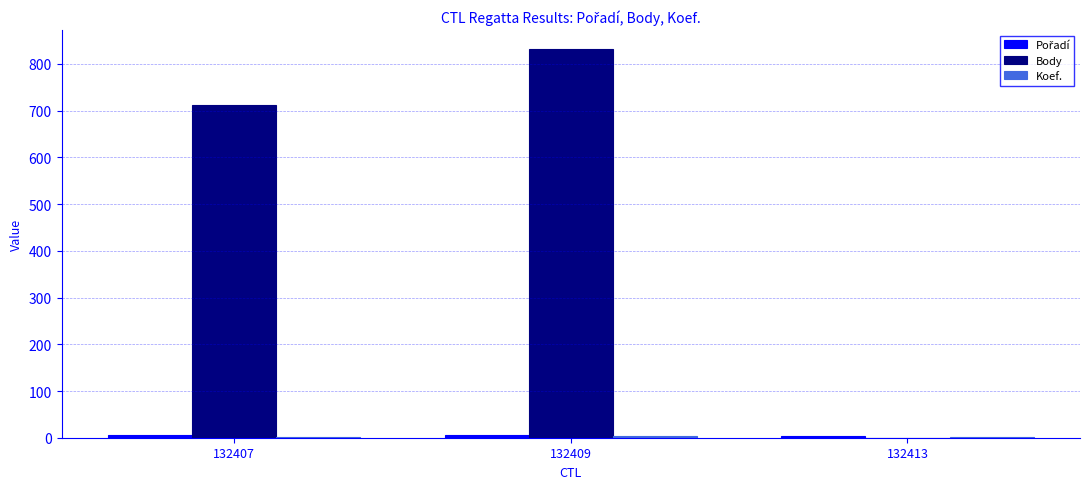

How many groups of bars are there?

3